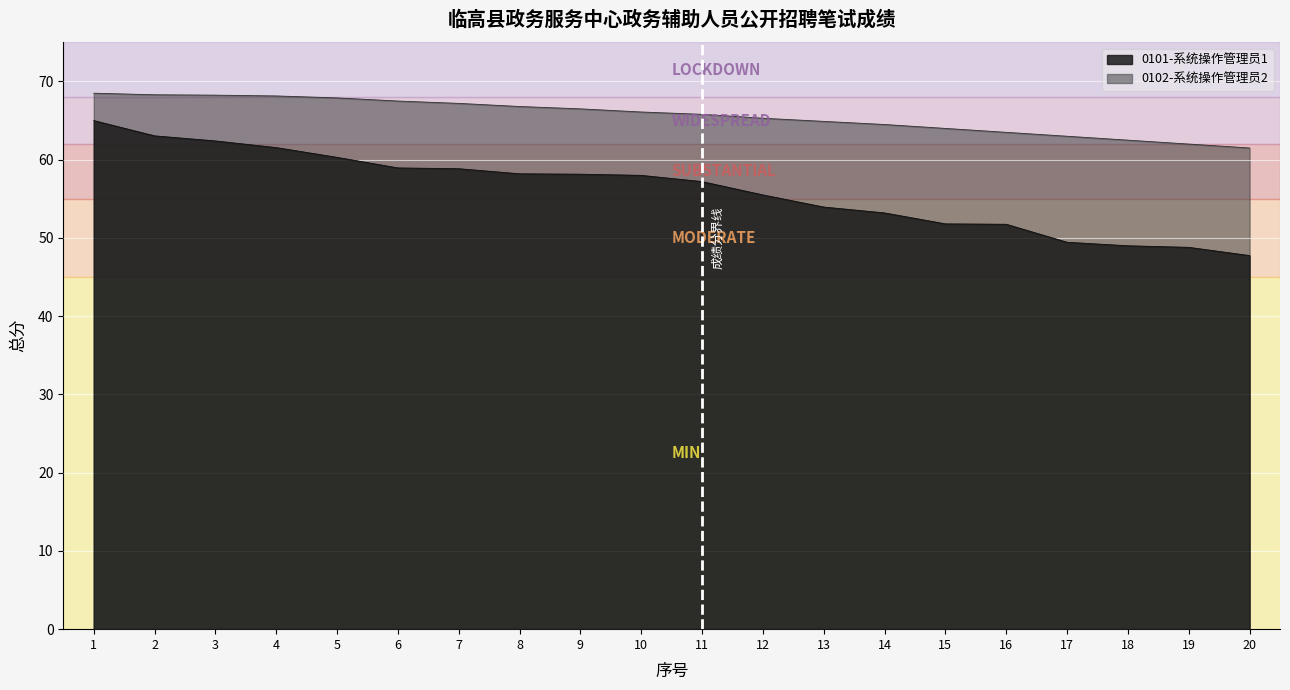

At which label does 0101-系统操作管理员1 first exceed 58?

1